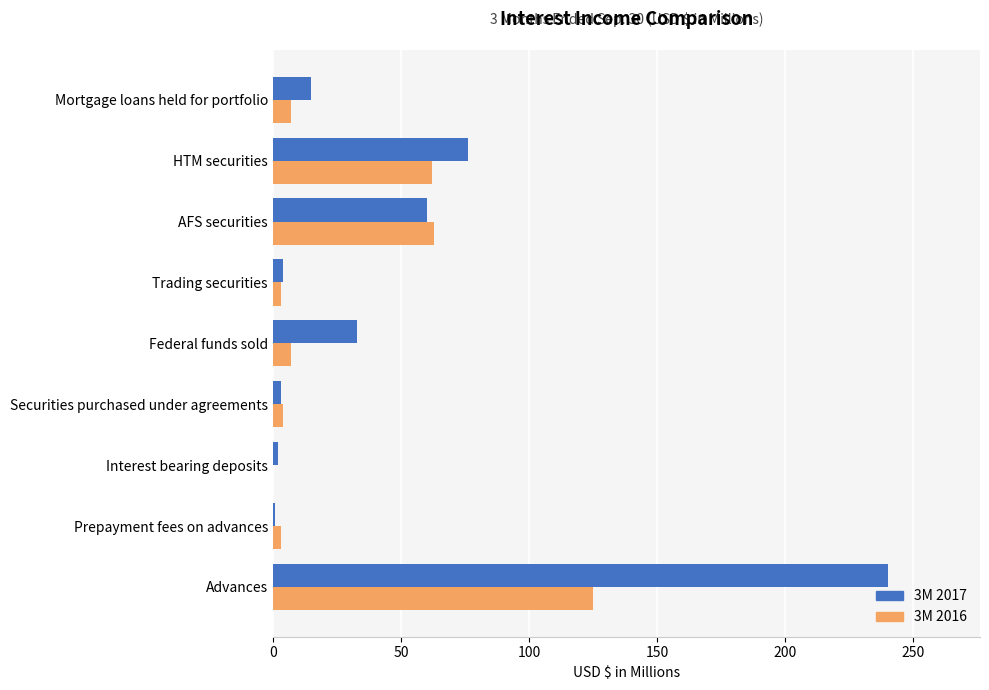

Which series has the largest total across all categories?

3M 2017